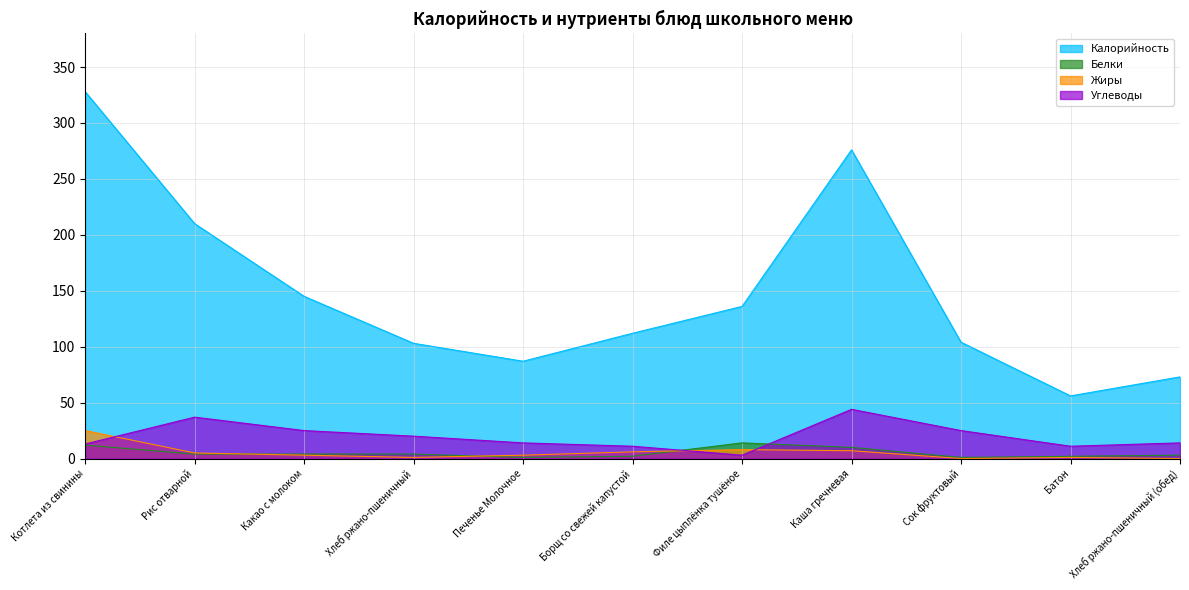

Is the value of Углеводы at Рис отварной greater than the value of Калорийность at Борщ со свежей капустой?

No